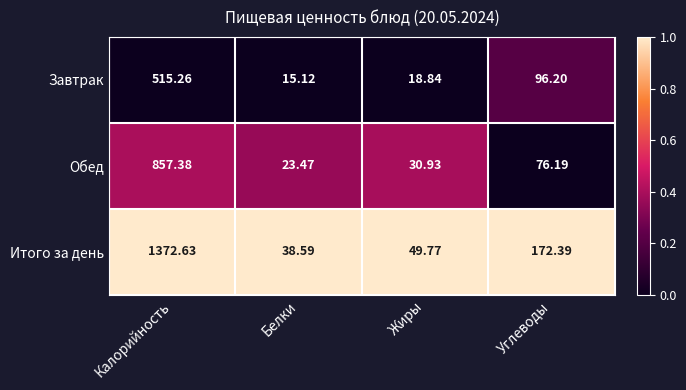

How many data points does each series have?

4